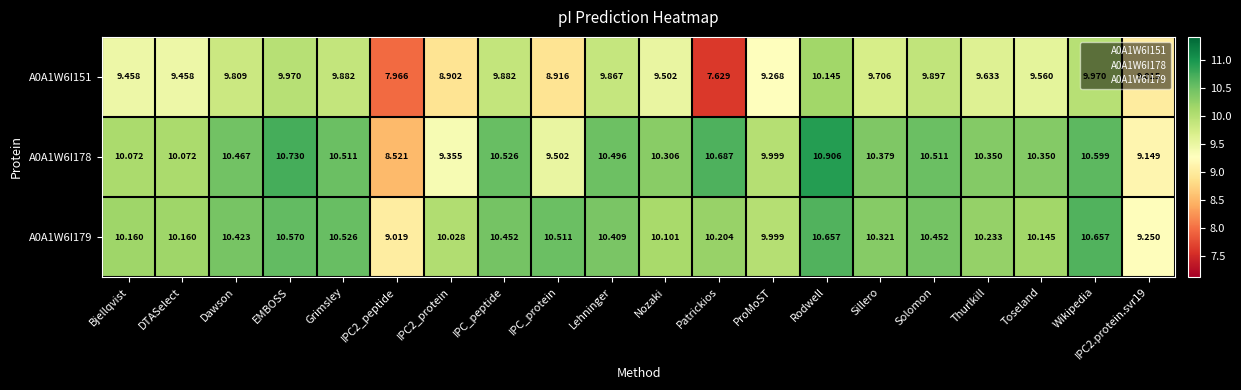

Is the value of A0A1W6I179 at Grimsley greater than the value of A0A1W6I151 at Toseland?

Yes